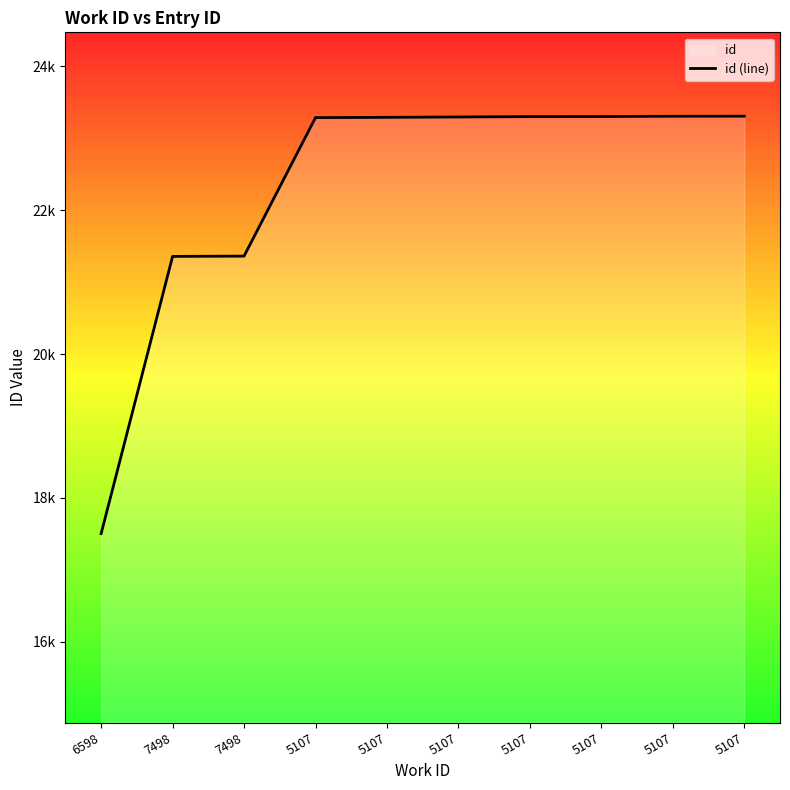

What value does the data have at 5107, to the nearest 100?

23300